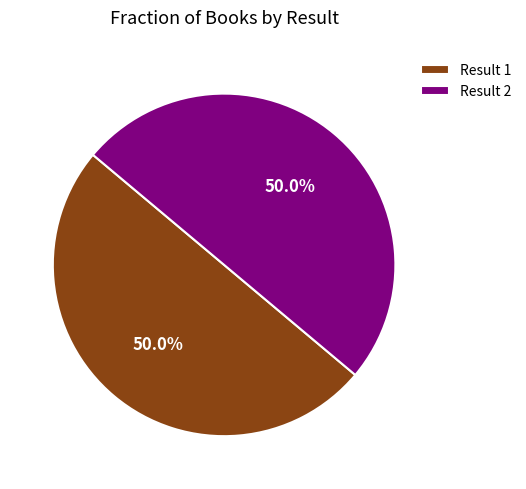

To the nearest percent, what portion does Result 1 represent?

50%